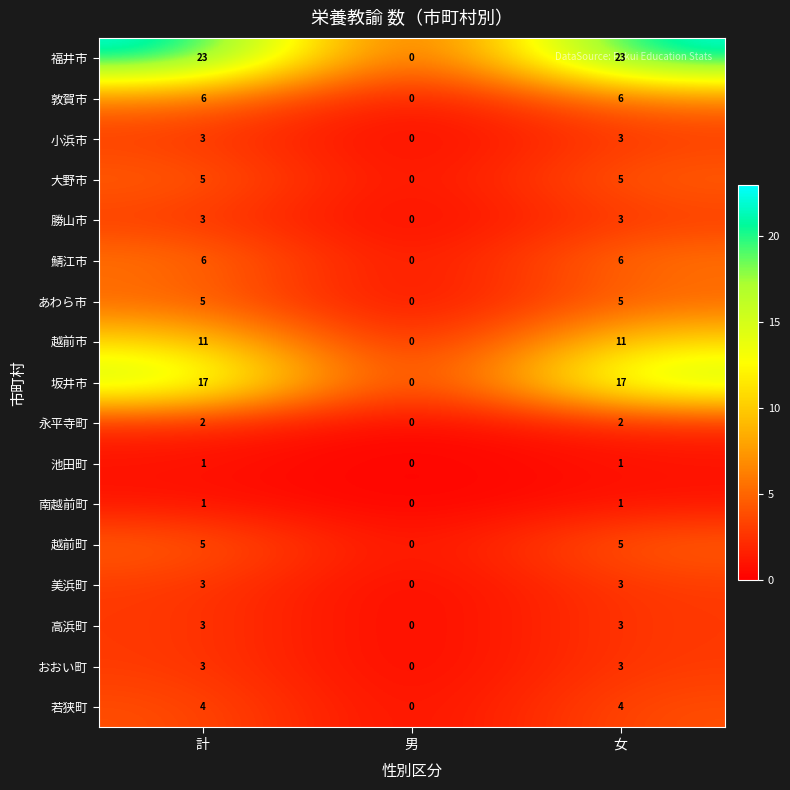

How many 池田町 values are between 0 and 1?

3